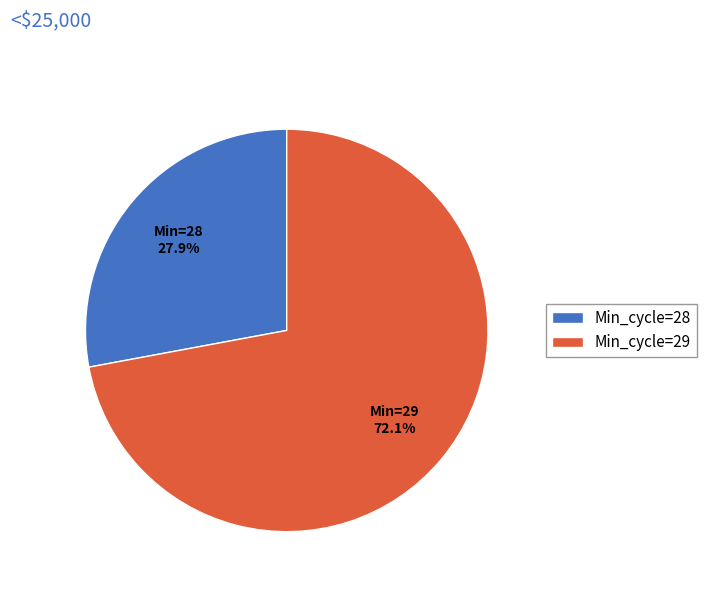

Which slice is the largest?

Min_cycle=29